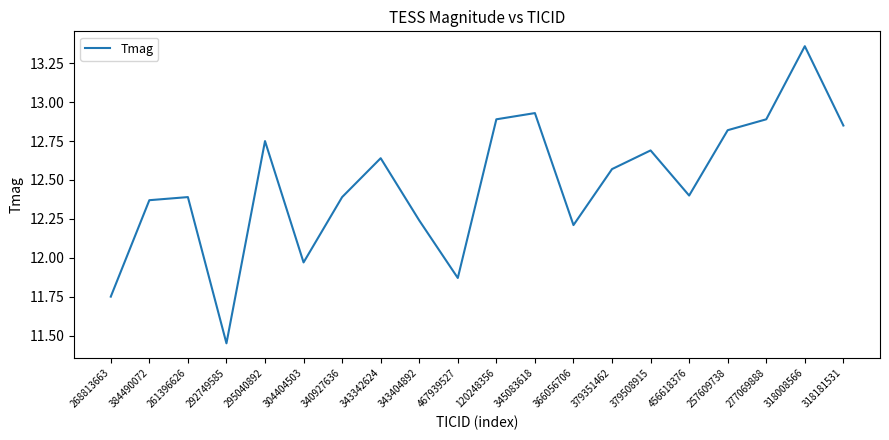

Is it true that the value at 379508915 is 7.5?

False